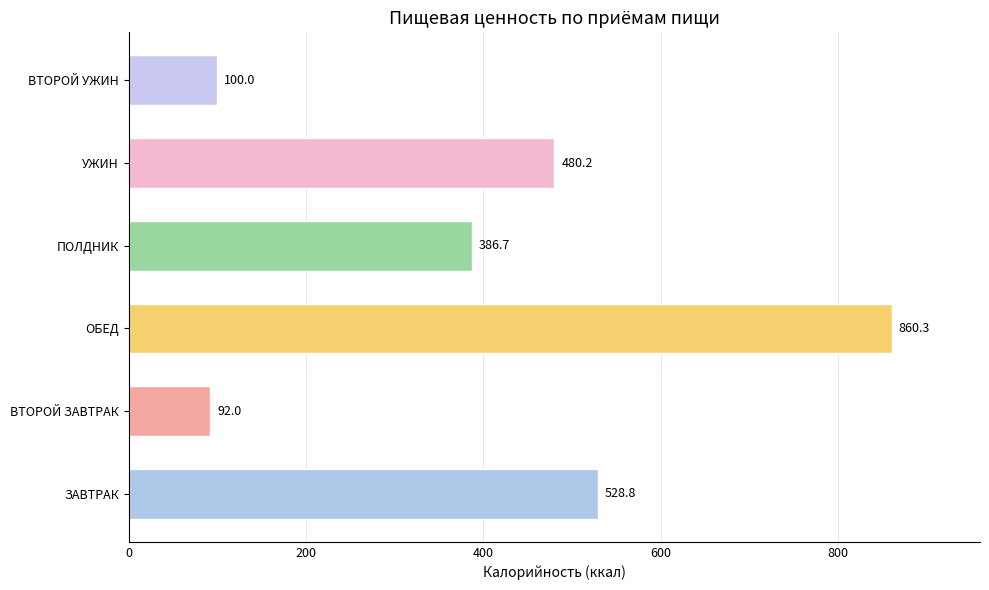

Which label corresponds to the smallest value in the chart?

ВТОРОЙ ЗАВТРАК